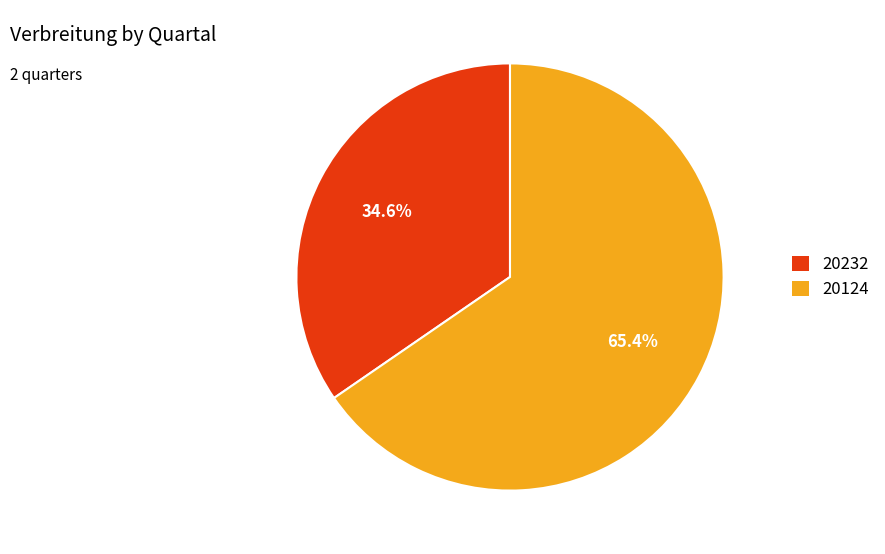

Is the sum of 20232 and 20124 greater than half?

Yes